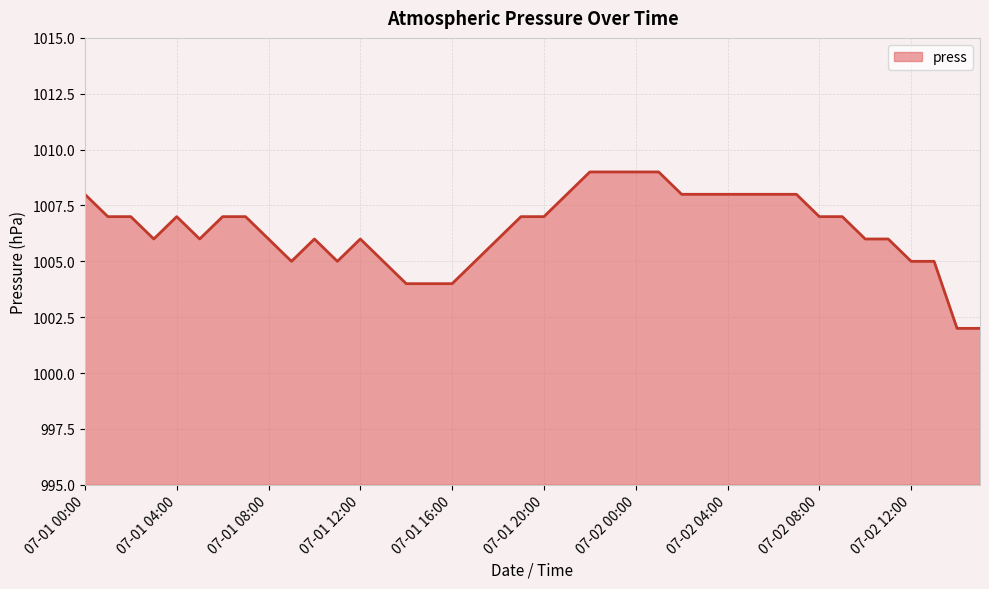

Count the values in the range 1005 to 1008.

31